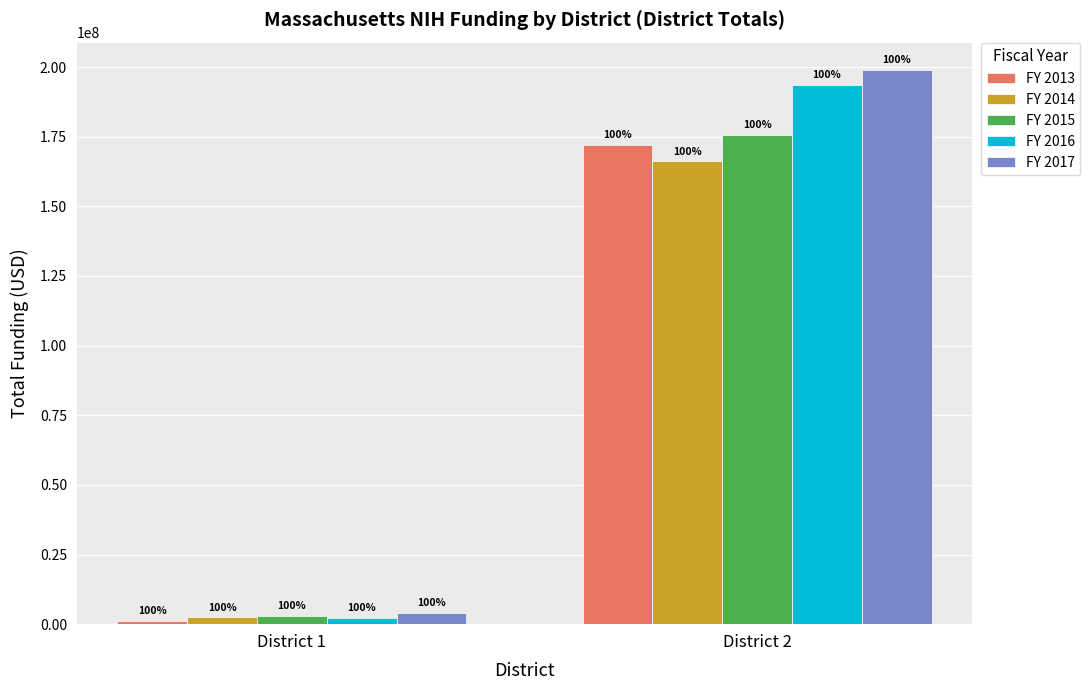

Does the chart contain stacked bars?

No